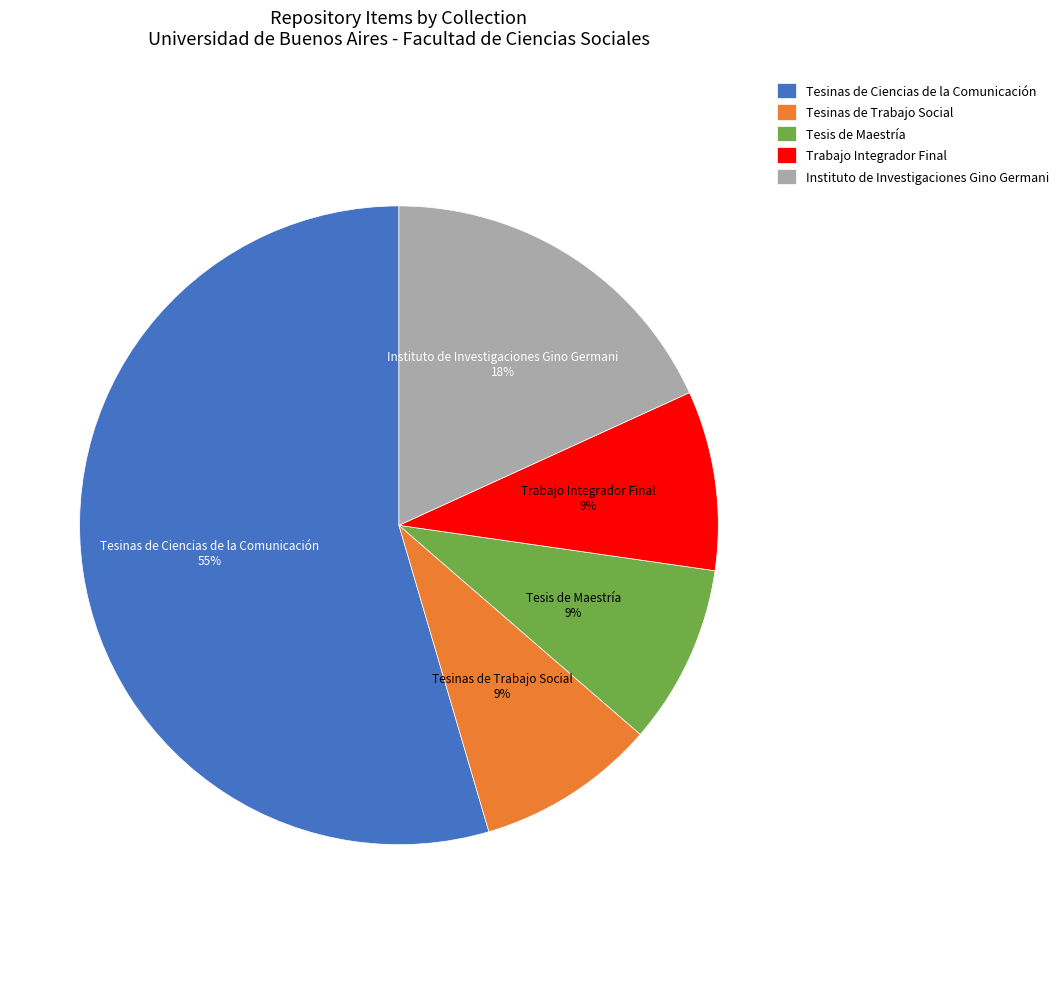

To the nearest percent, what is the average slice percentage?

20%